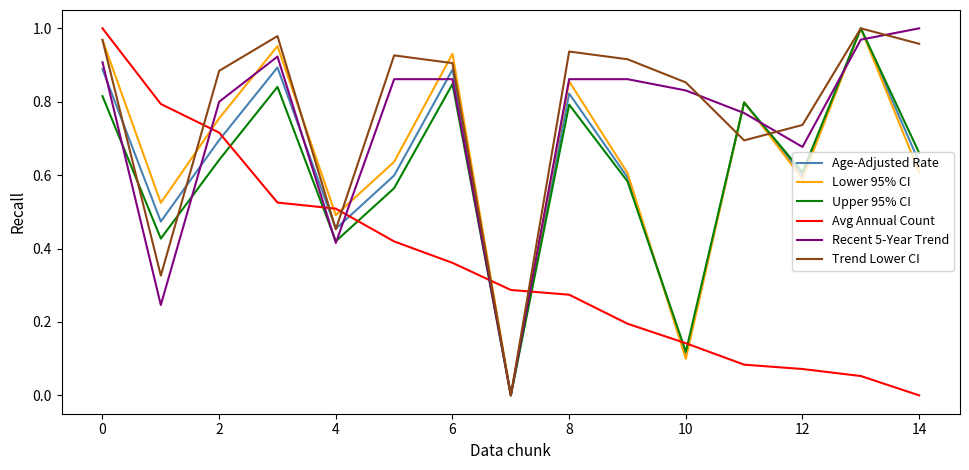

How many intersections are there between Trend Lower CI and Avg Annual Count?

5